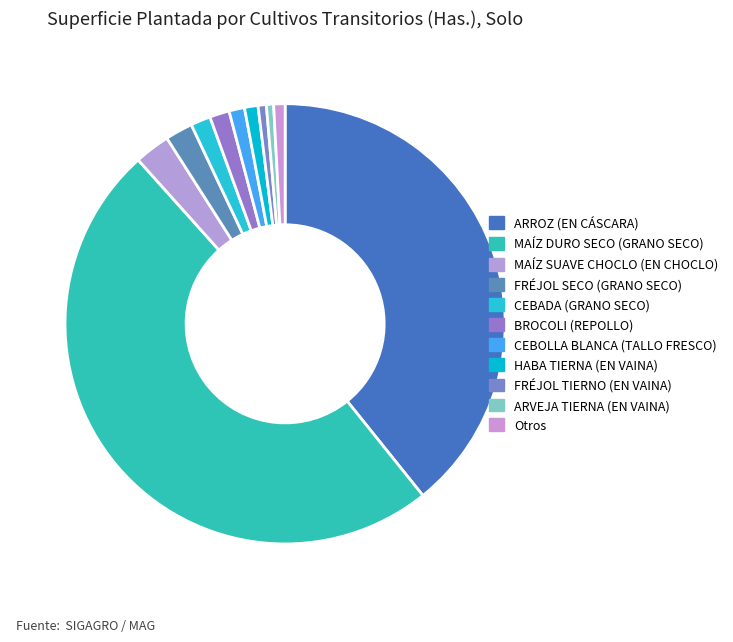

The BROCOLI (REPOLLO) slice represents 1% of the pie. True or false?

True